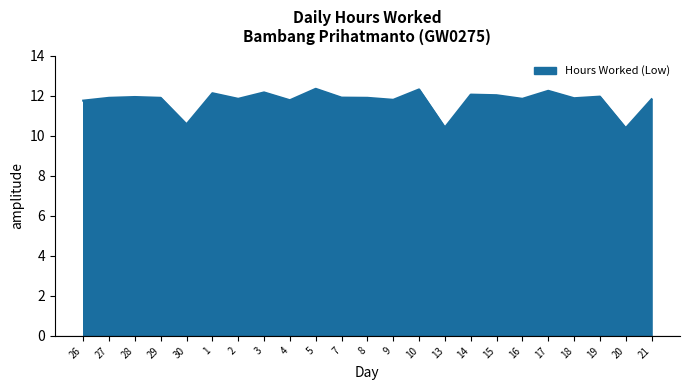

Count the number of values greater than 11.

20